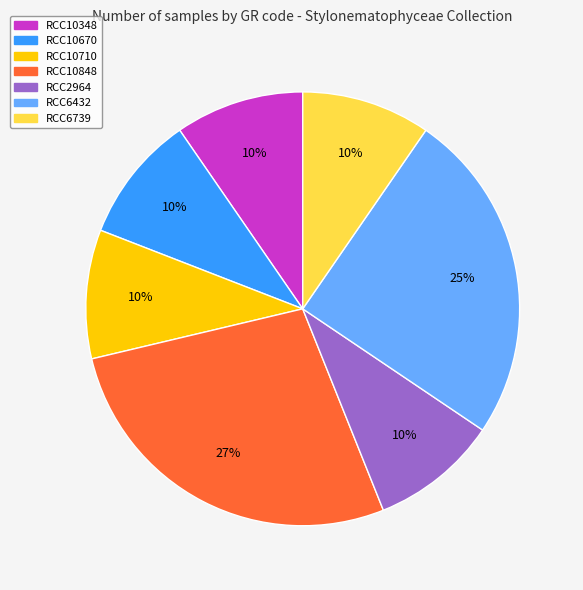

Which category has the biggest portion of the pie?

RCC10848